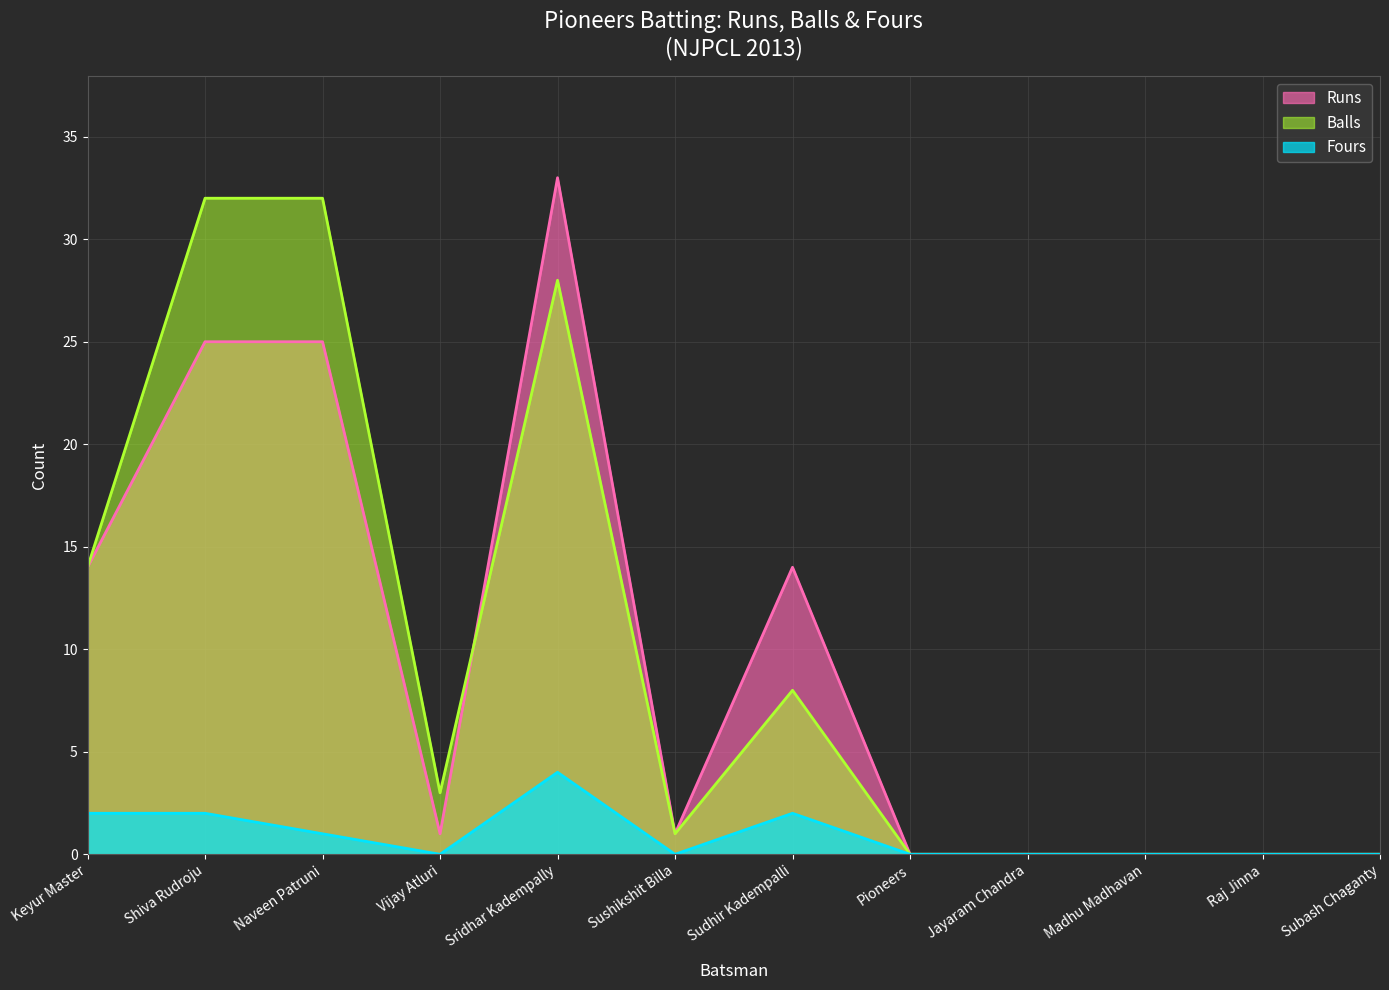

Reading right to left, extract all data points from this chart.

Runs: Subash Chaganty=0	Raj Jinna=0	Madhu Madhavan=0	Jayaram Chandra=0	Pioneers=0	Sudhir Kadempalli=14	Sushikshit Billa=1	Sridhar Kadempally=33	Vijay Atluri=1	Naveen Patruni=25	Shiva Rudroju=25	Keyur Master=14
Balls: Subash Chaganty=0	Raj Jinna=0	Madhu Madhavan=0	Jayaram Chandra=0	Pioneers=0	Sudhir Kadempalli=8	Sushikshit Billa=1	Sridhar Kadempally=28	Vijay Atluri=3	Naveen Patruni=32	Shiva Rudroju=32	Keyur Master=14
Fours: Subash Chaganty=0	Raj Jinna=0	Madhu Madhavan=0	Jayaram Chandra=0	Pioneers=0	Sudhir Kadempalli=2	Sushikshit Billa=0	Sridhar Kadempally=4	Vijay Atluri=0	Naveen Patruni=1	Shiva Rudroju=2	Keyur Master=2